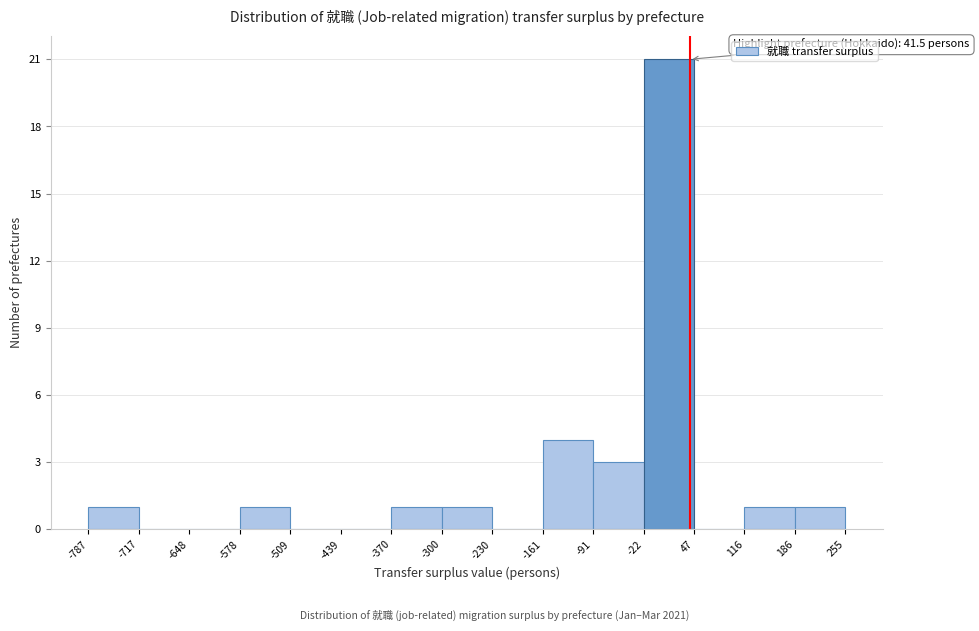

Which range on the x-axis has the tallest bar?

-22 to 47